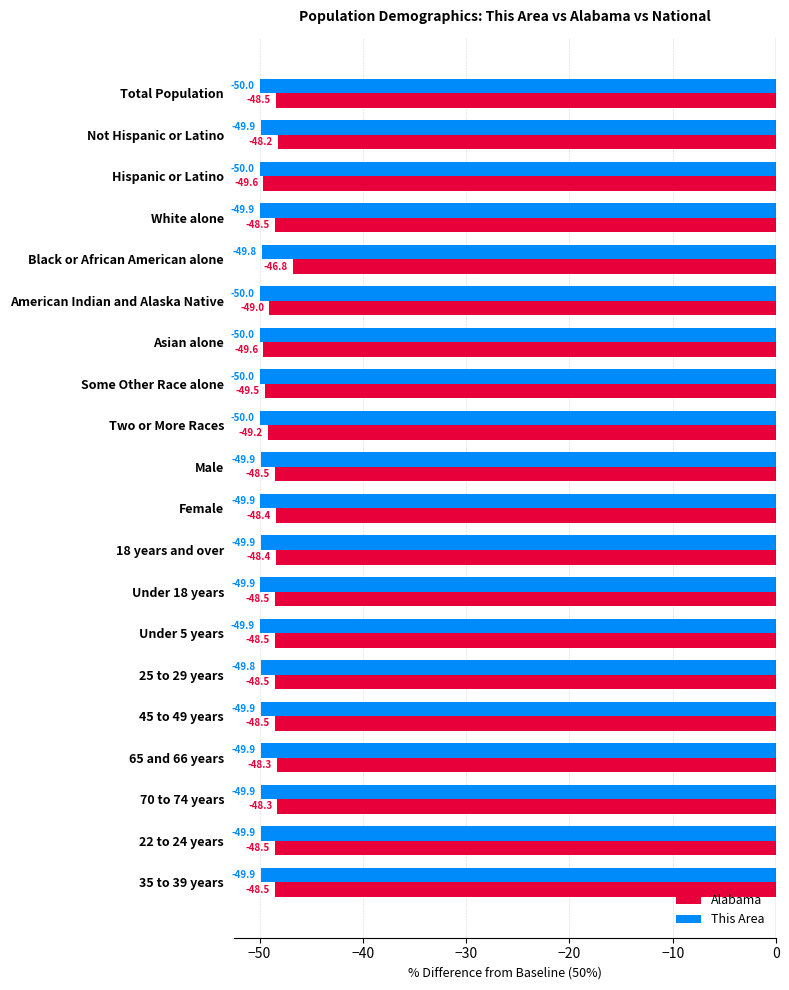

Which series has the widest spread of values?

Alabama